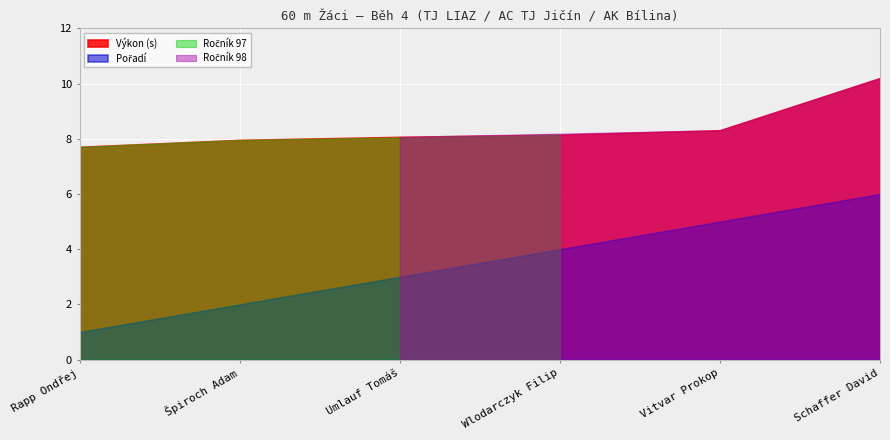

What is the label of the 3rd point from the left?

Umlauf Tomáš